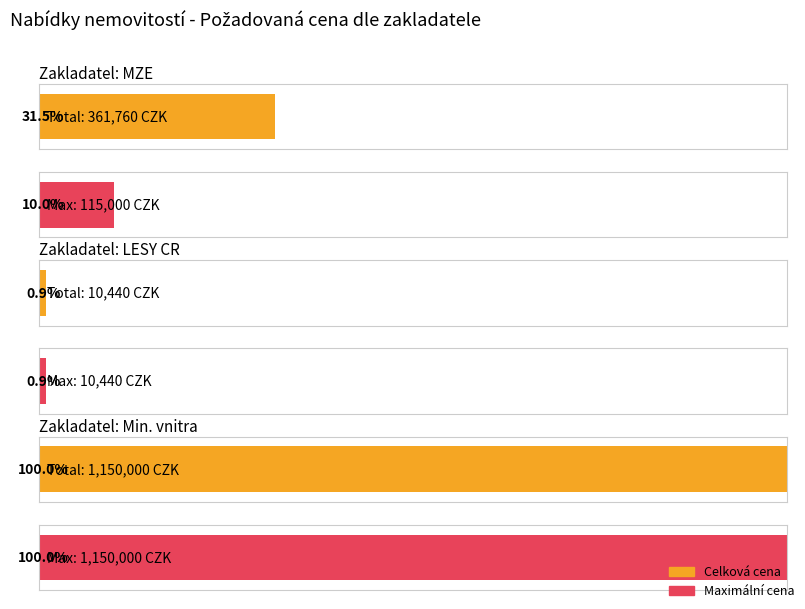

Are the bars horizontal?

Yes